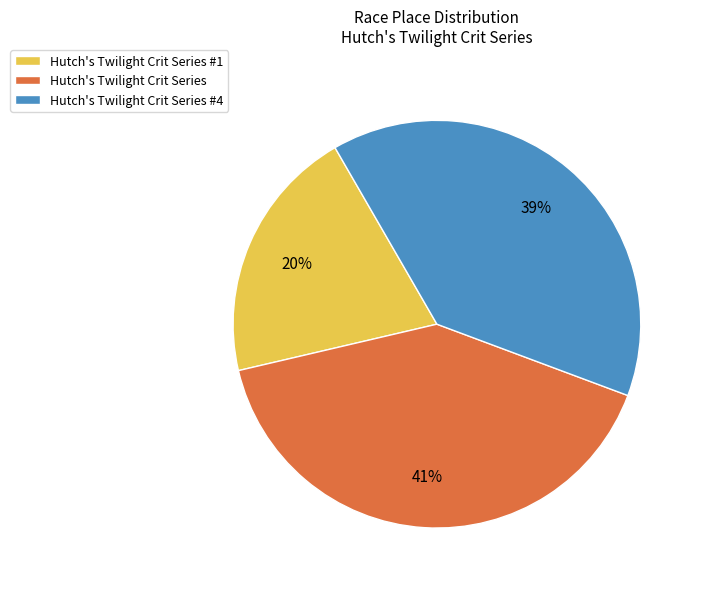

To the nearest percent, what is the combined percentage of Hutch's Twilight Crit Series #1 and Hutch's Twilight Crit Series?

61%